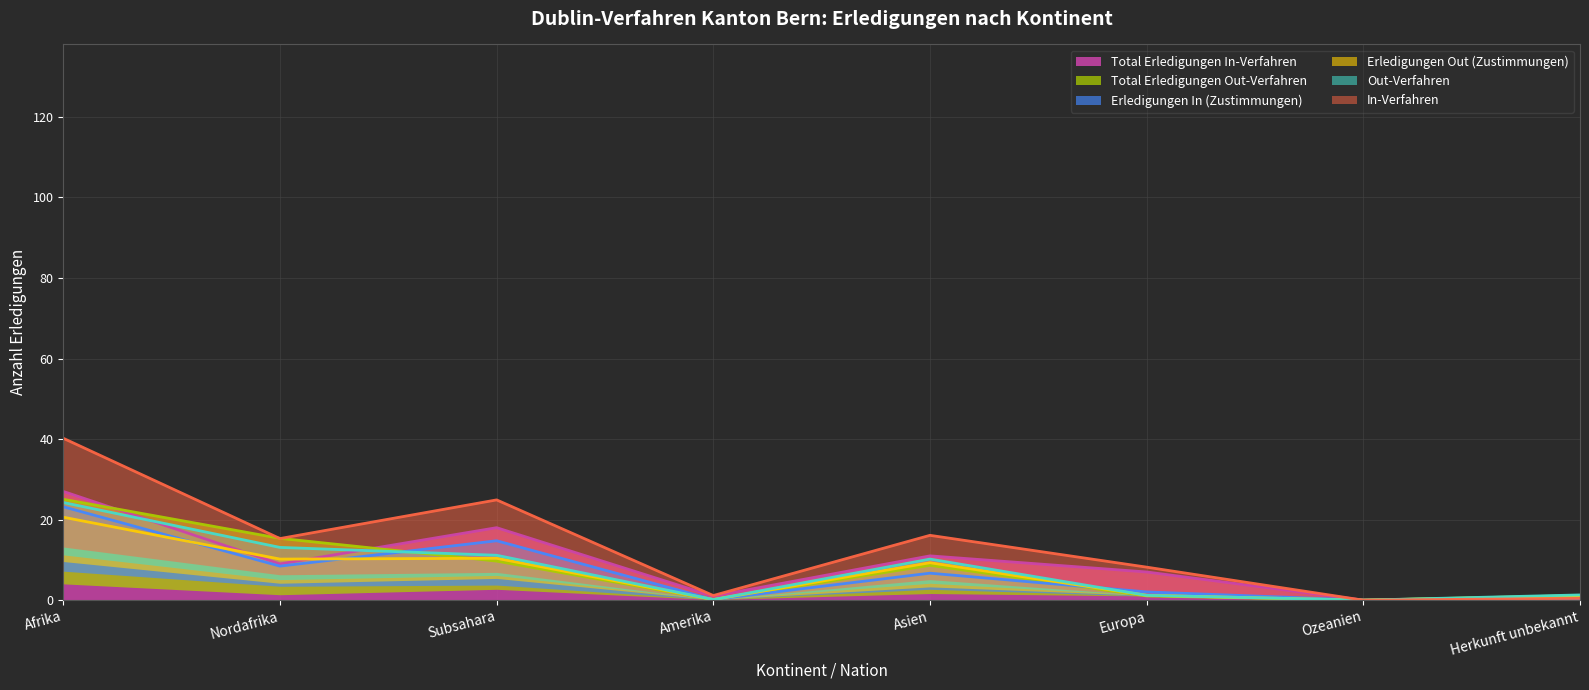

Between Subsahara and Asien, which series saw the biggest shift?

In-Verfahren